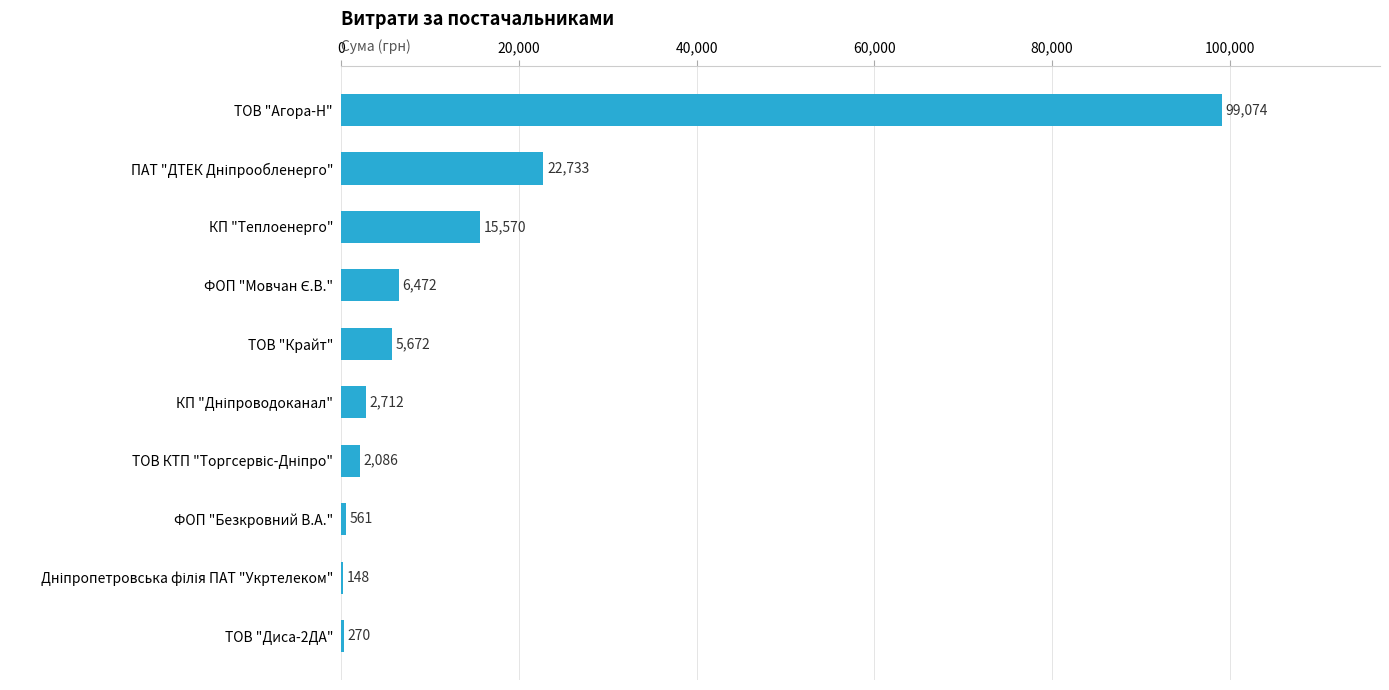

What value does the data have at ТОВ "Крайт"?

5671.6